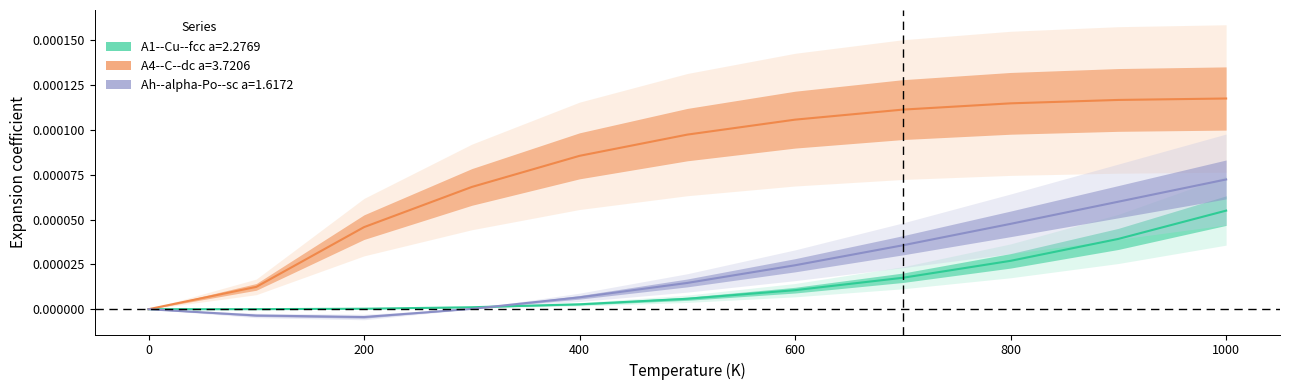

The value of A1--Cu--fcc a=2.2769 at 100 is 0.0. True or false?

False